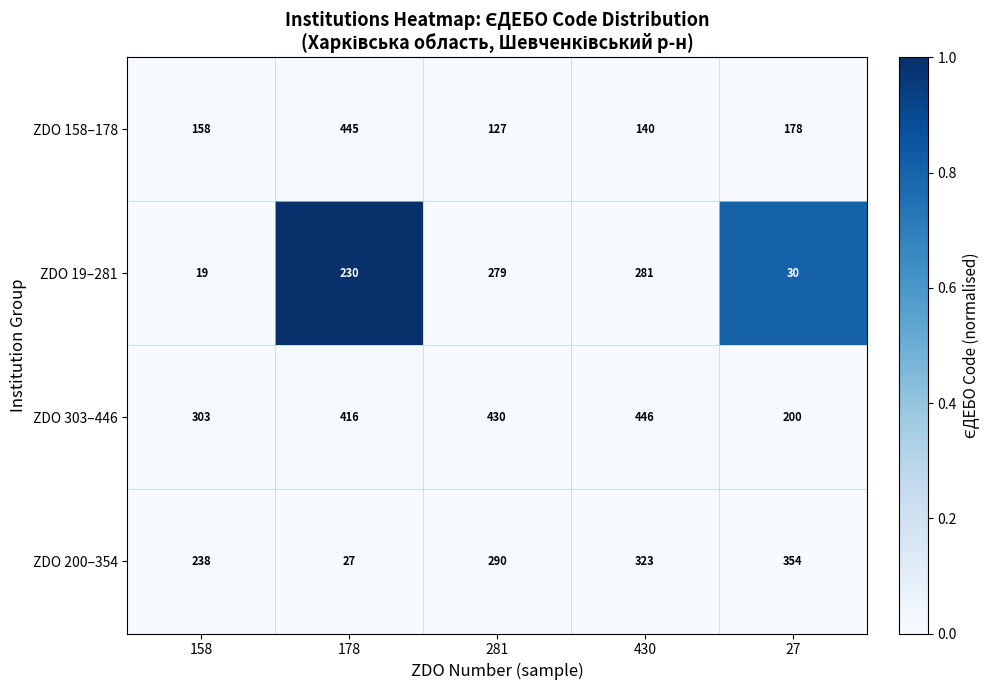

What is the minimum value shown in the chart?

19